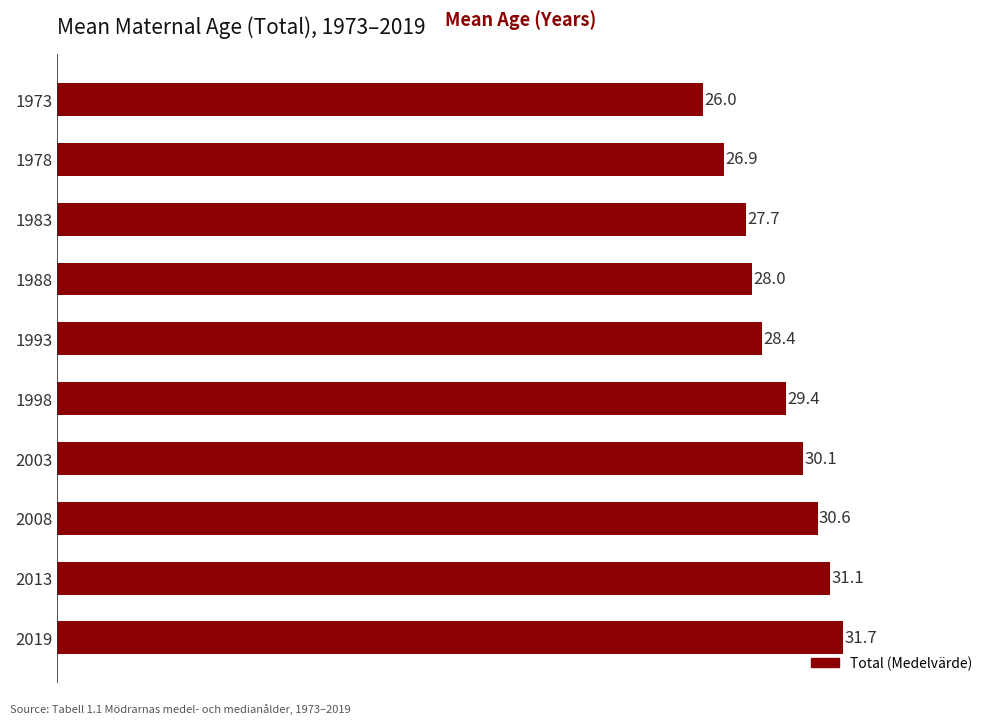

What is the difference between the maximum and second lowest values?

4.8